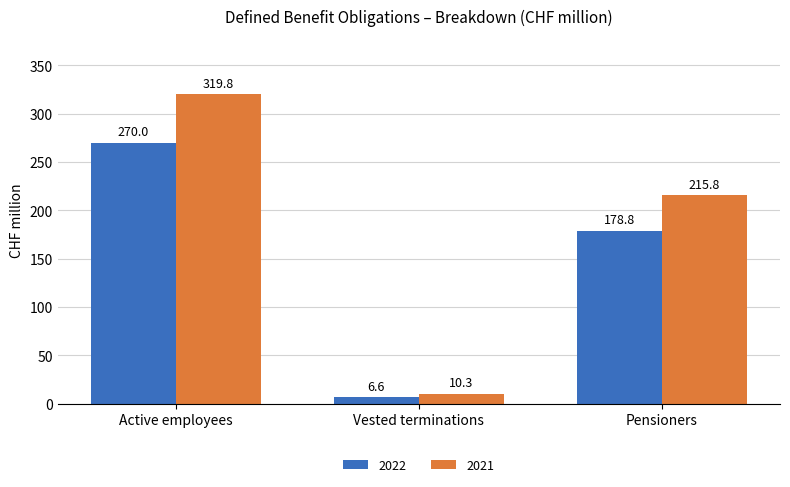

Rank the series by their maximum value, from lowest to highest.

2022, 2021